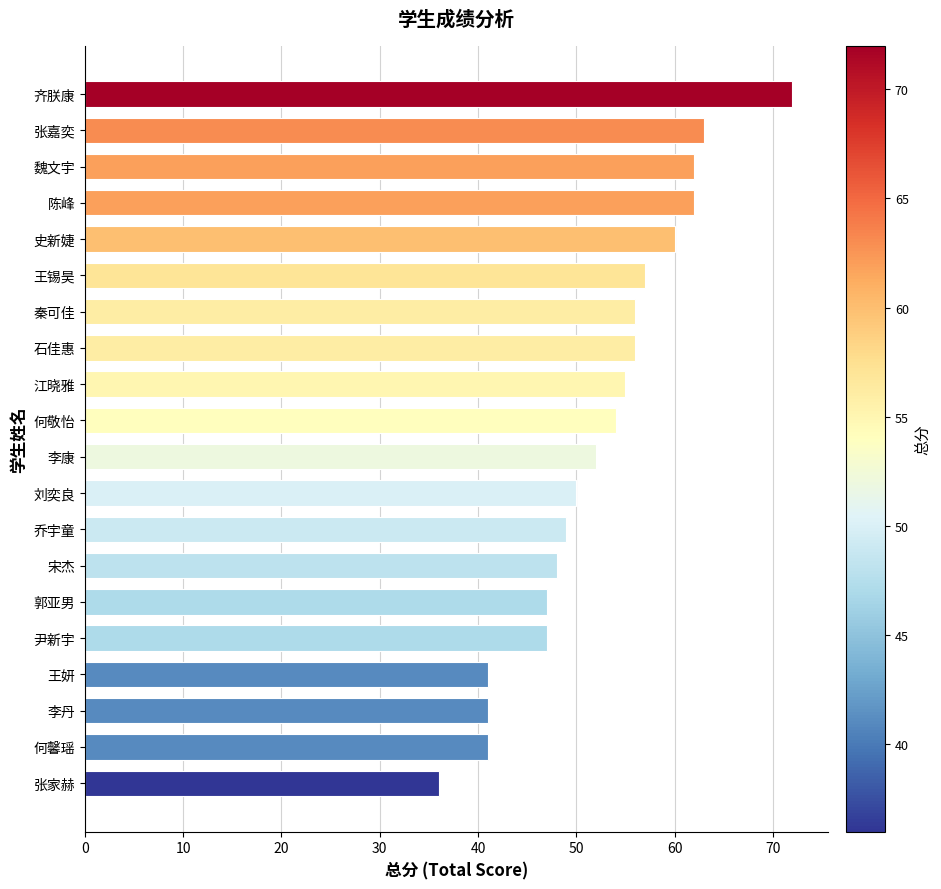

What is the change in value from 王妍 to 石佳惠?

+15